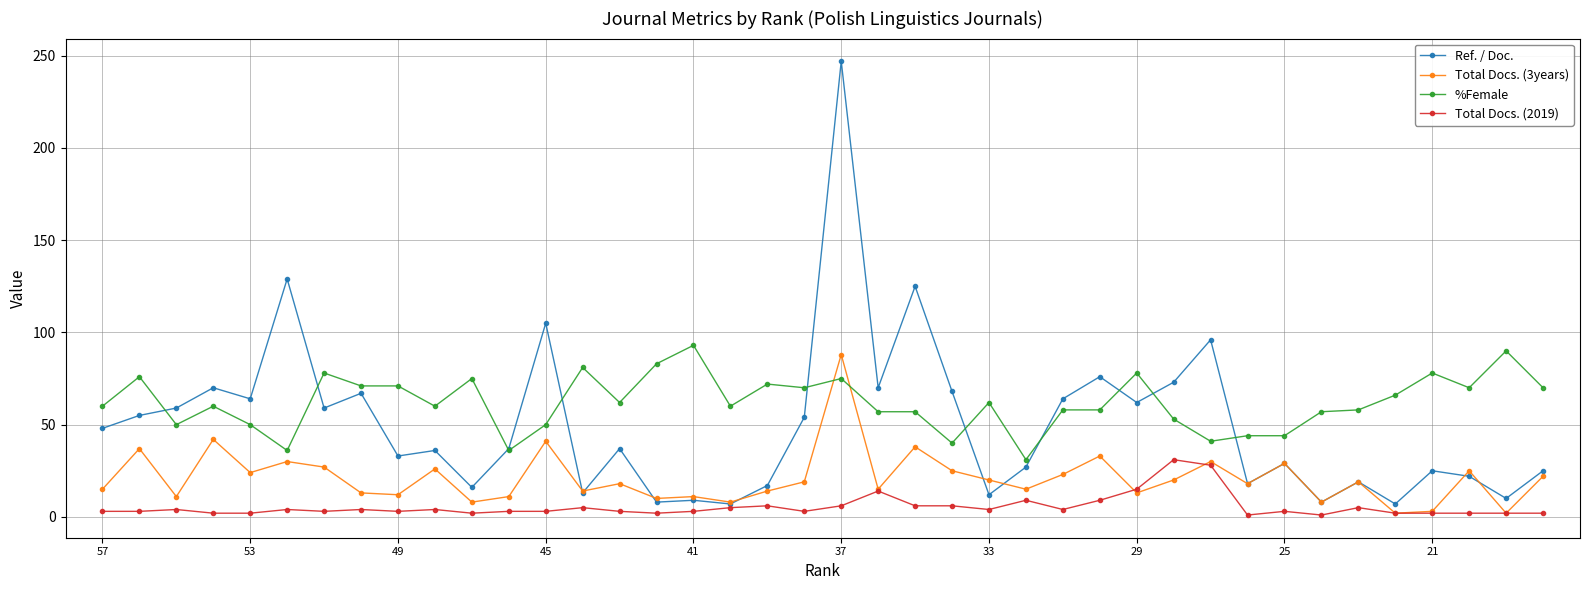

Which series has the largest range (max minus min)?

Ref. / Doc.